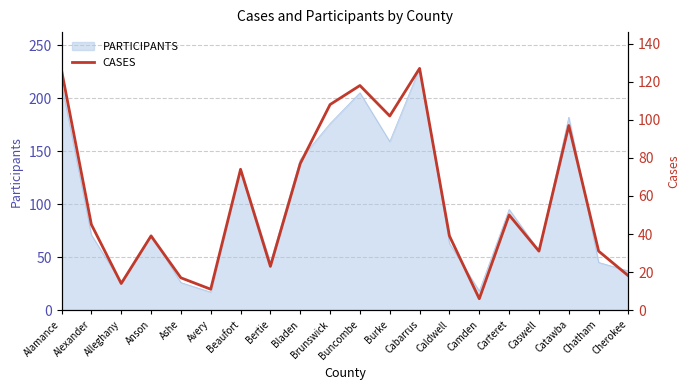

What is the difference between the maximum and second lowest values?

116